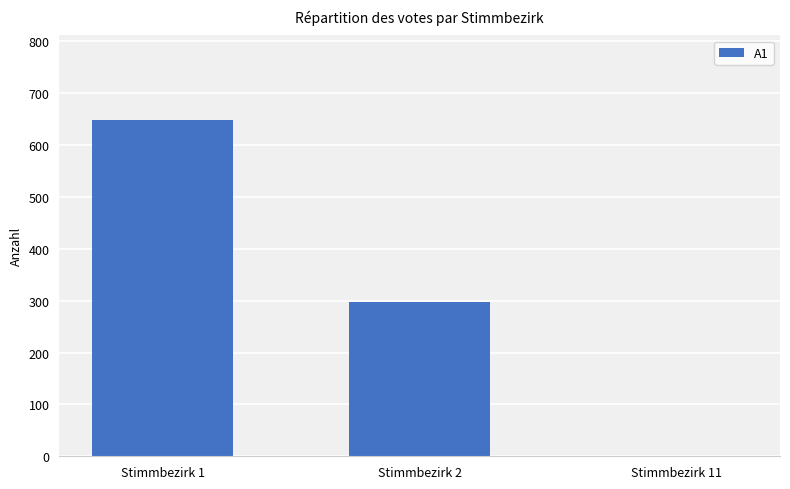

How many values are above zero?

2